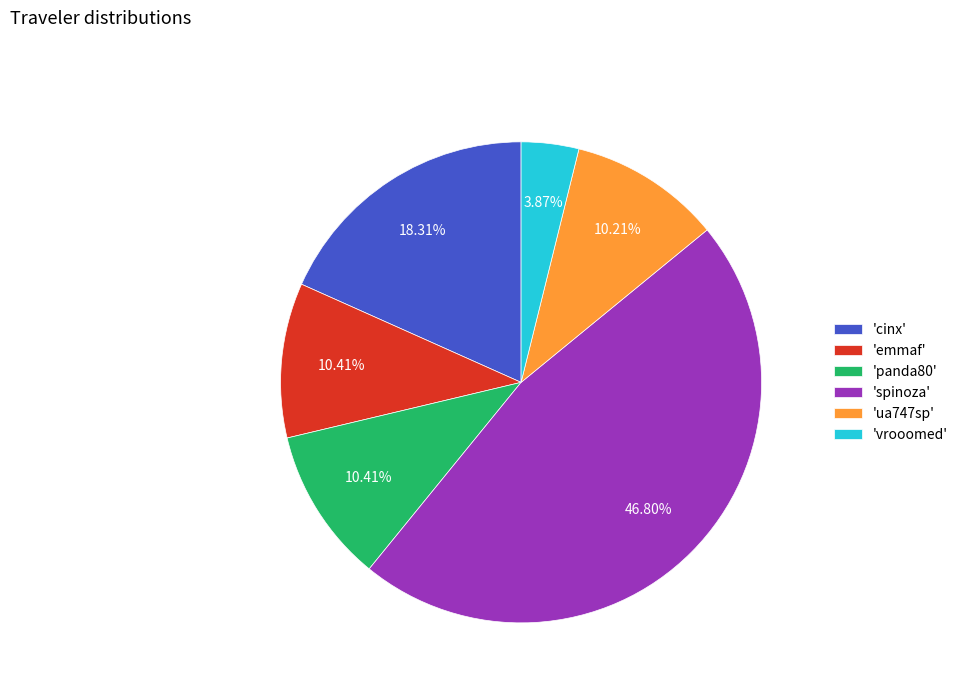

Combined, do 'emmaf' and 'panda80' account for over 50%?

No